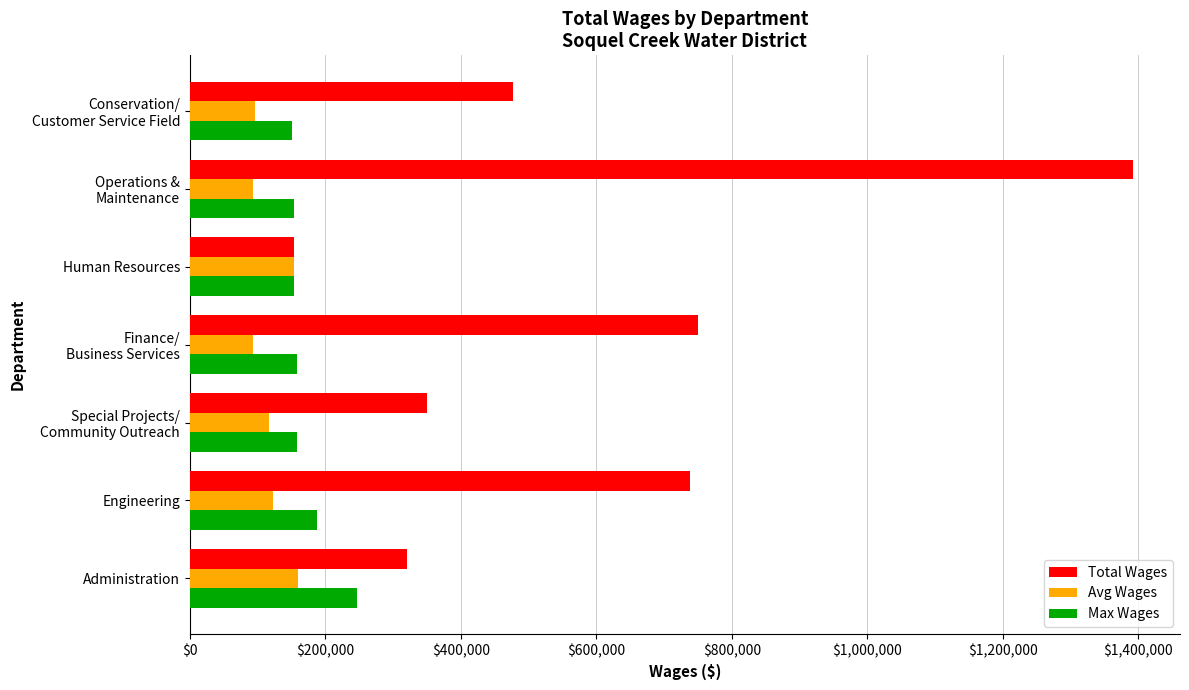

Which series changed the most between Administration and Engineering?

Total Wages